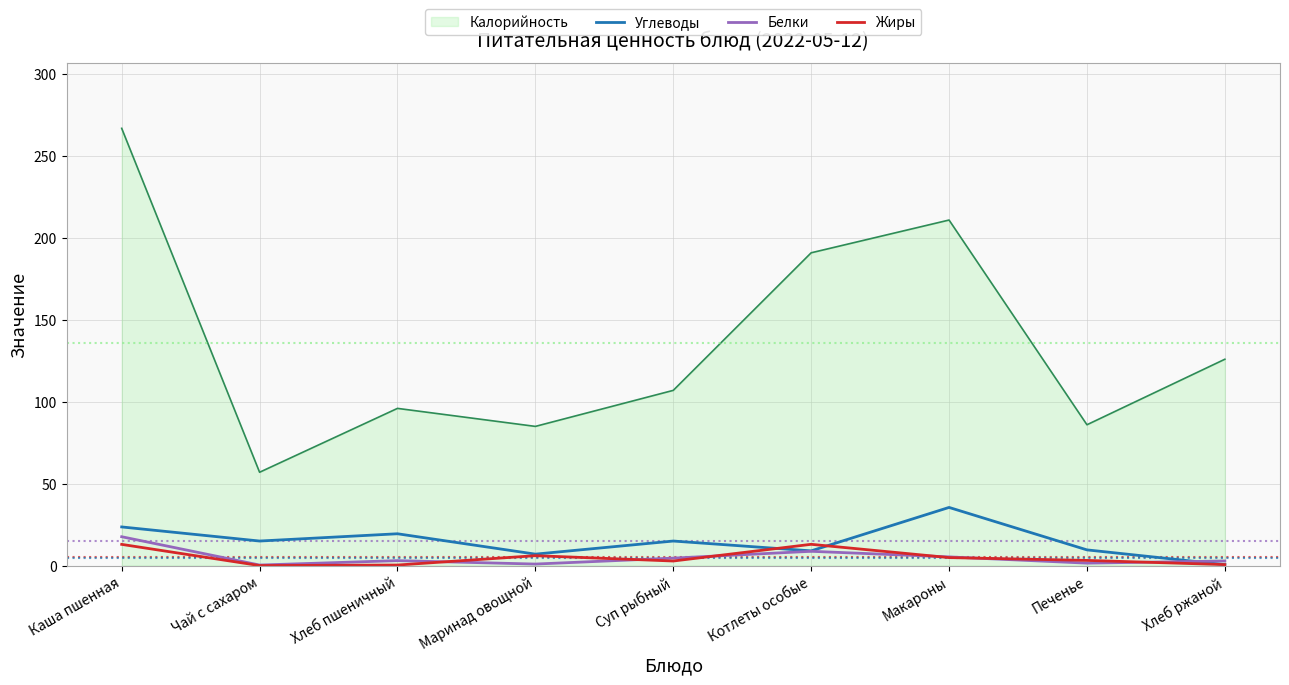

What are all the series names shown in the legend?

Калорийность, Углеводы, Белки, Жиры